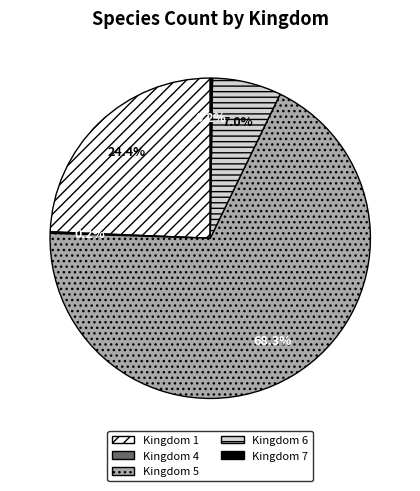

Is it true that Kingdom 5 is 58% of the pie?

False